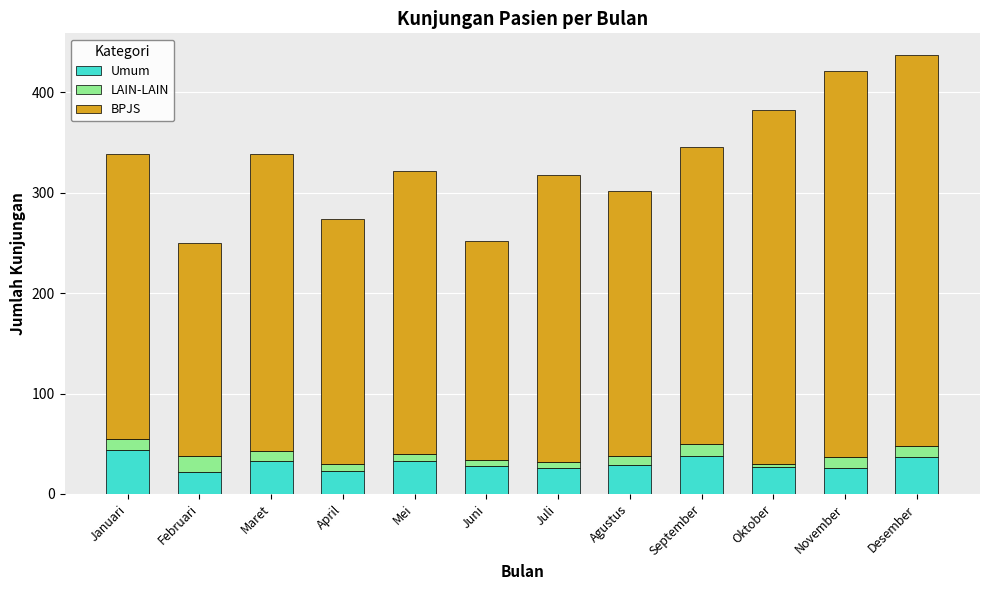

What is the highest value of the Umum series?

44